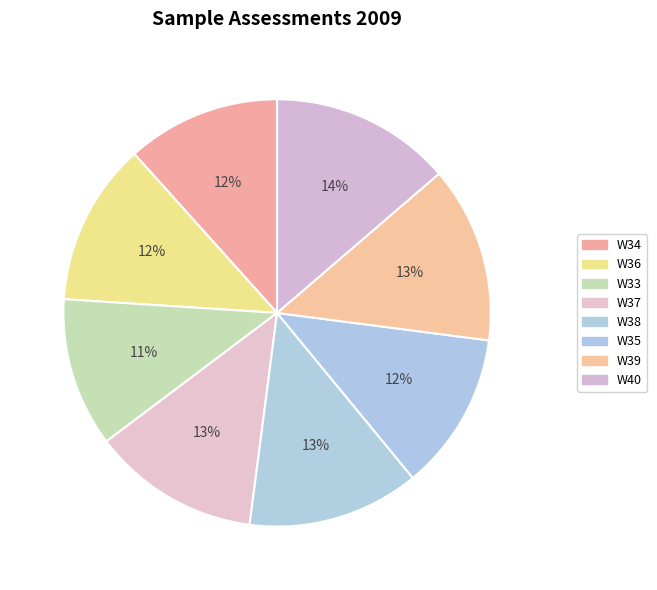

The W34 slice represents 12% of the pie. True or false?

True